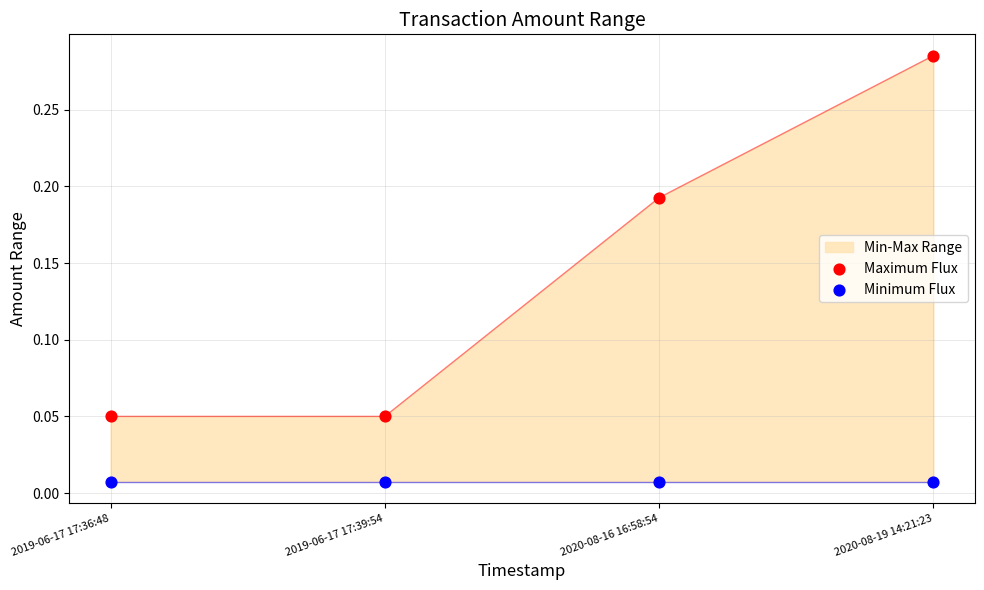

At how many categories does at least one series exceed 0?

4